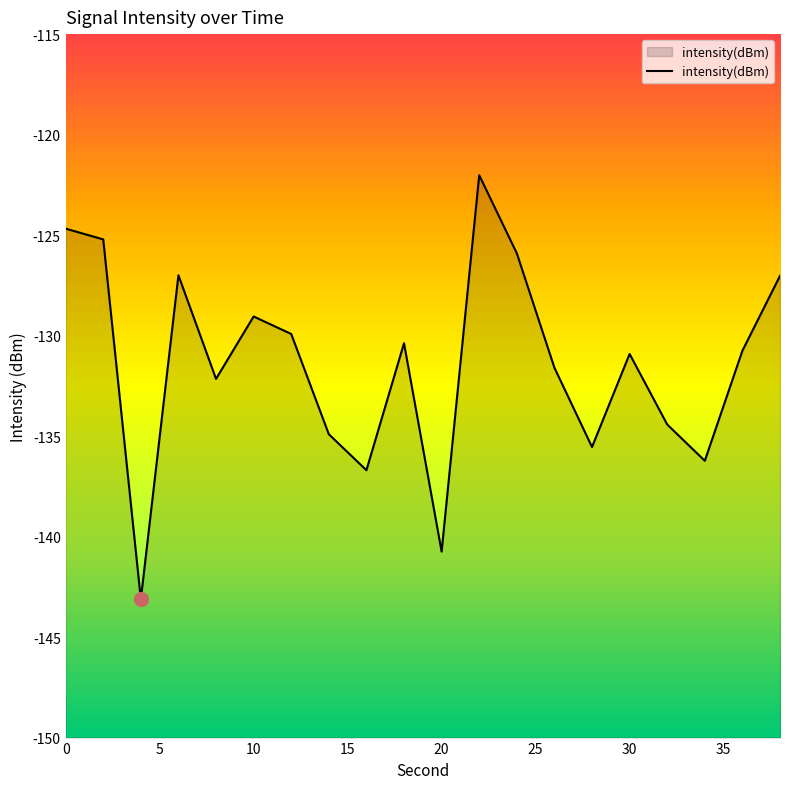

What is the smallest value displayed?

-143.1